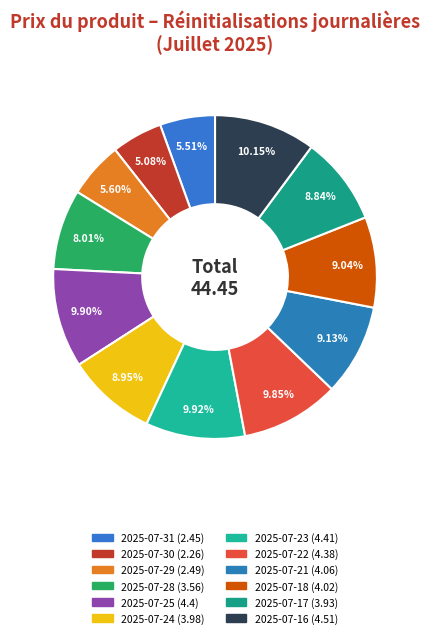

To the nearest percent, what is the combined percentage of 2025-07-18 and 2025-07-16?

19%